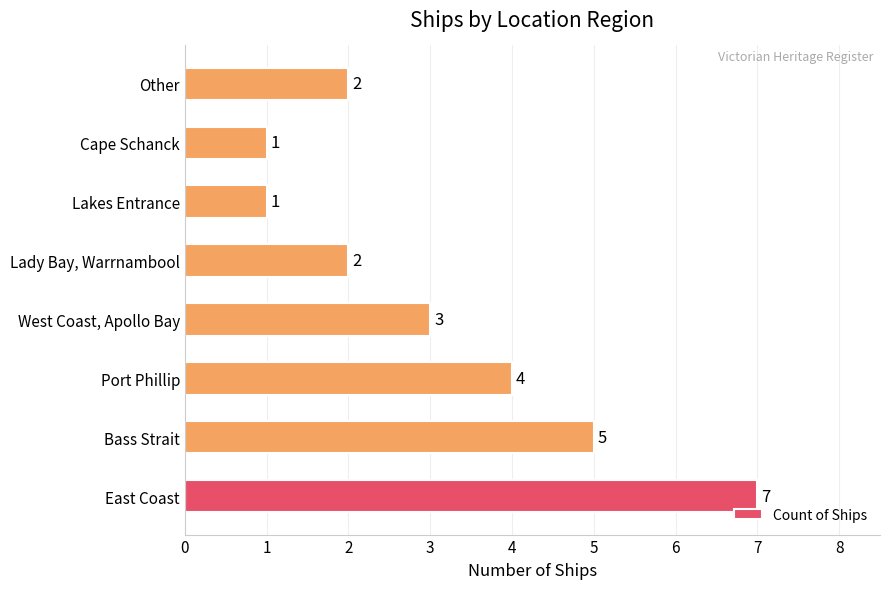

What is the sum of all values?

25